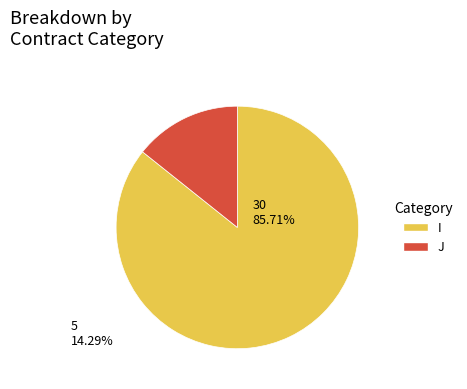

Approximately how many times larger is the value at I compared to J?

6.0